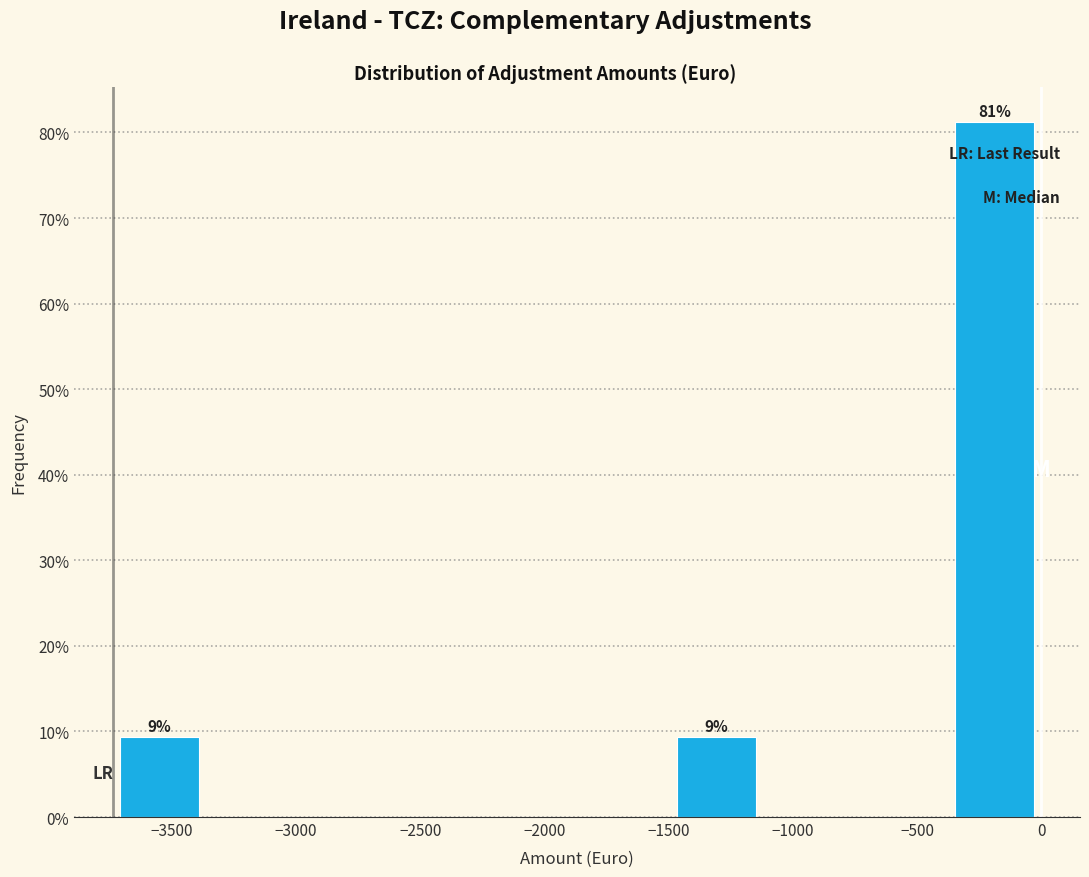

Which range on the x-axis has the tallest bar?

-350 to 0